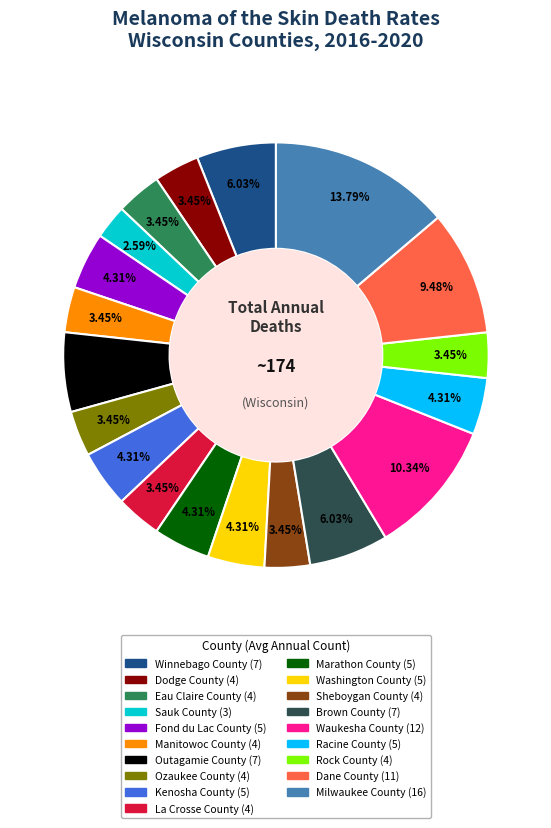

Between Sheboygan County and Washington County, which is larger?

Washington County